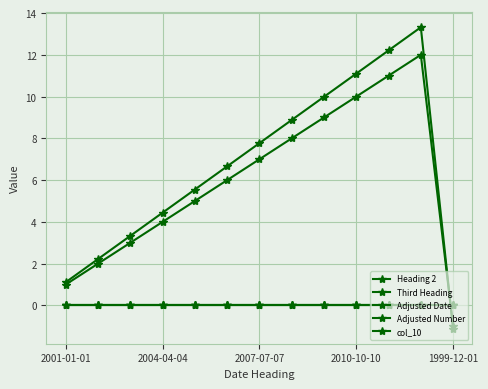

At which category is the sum across all series the highest?

11